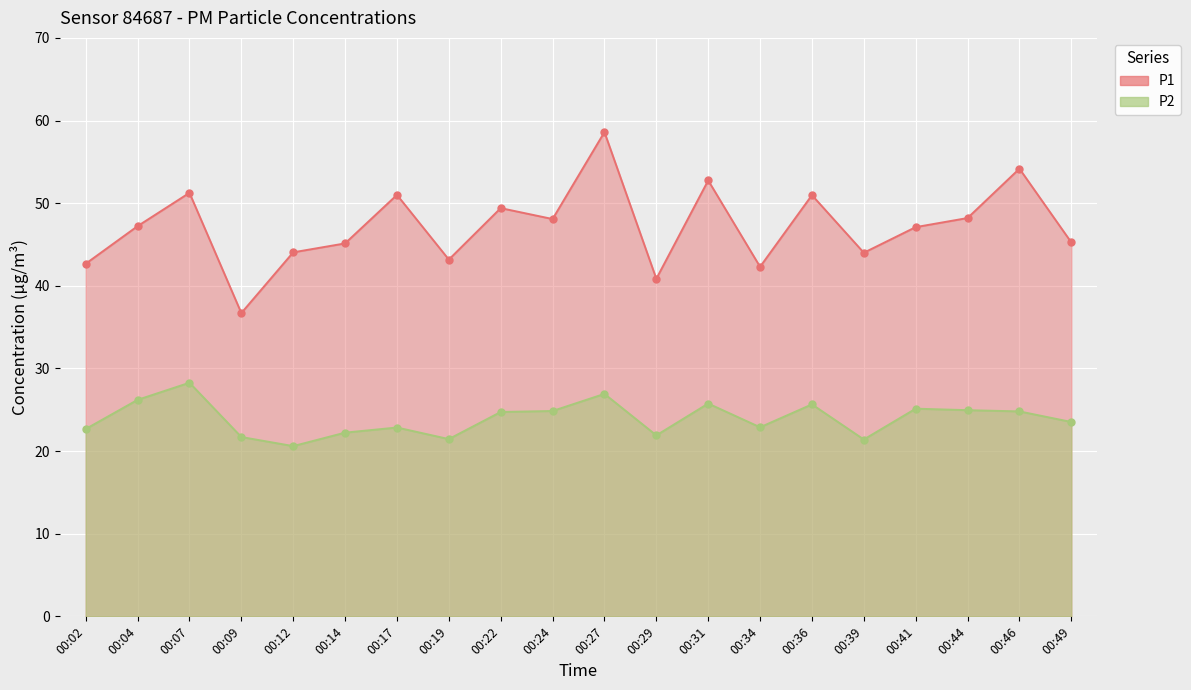

What is the value of the P1 point at the 5th from the left?

44.0